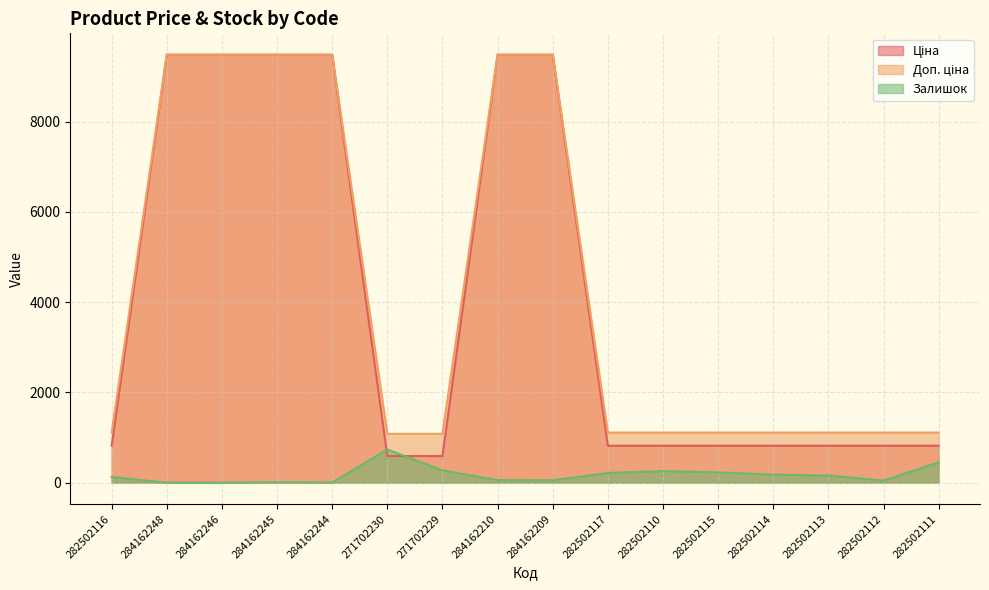

True or false: Залишок and Ціна cross at least once.

True